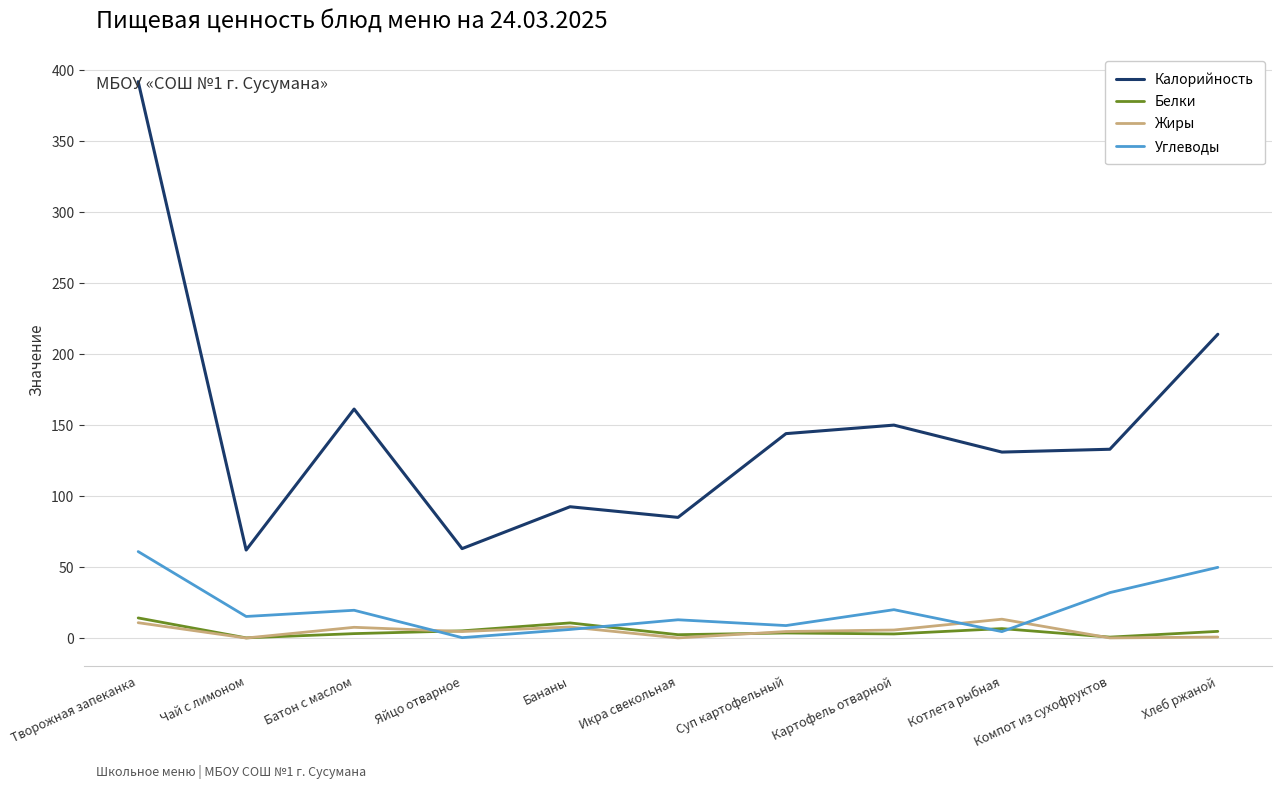

What position from the right is Бананы?

7